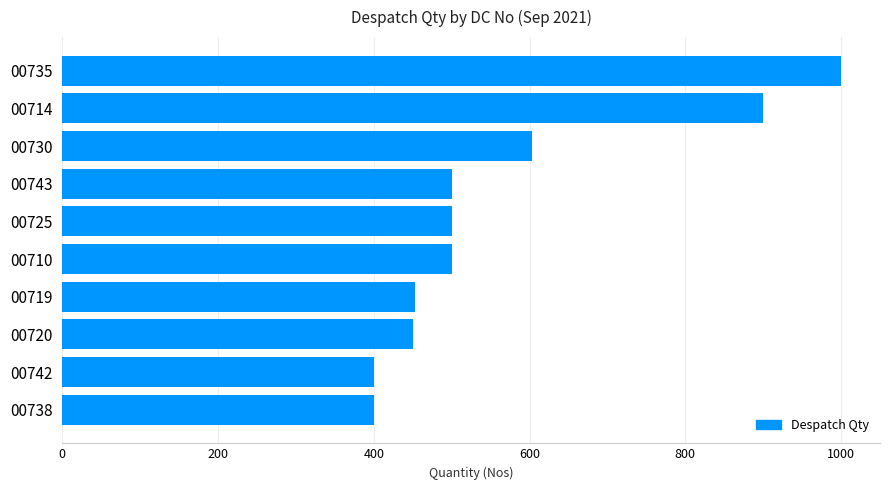

What is the maximum value shown in the chart?

1000